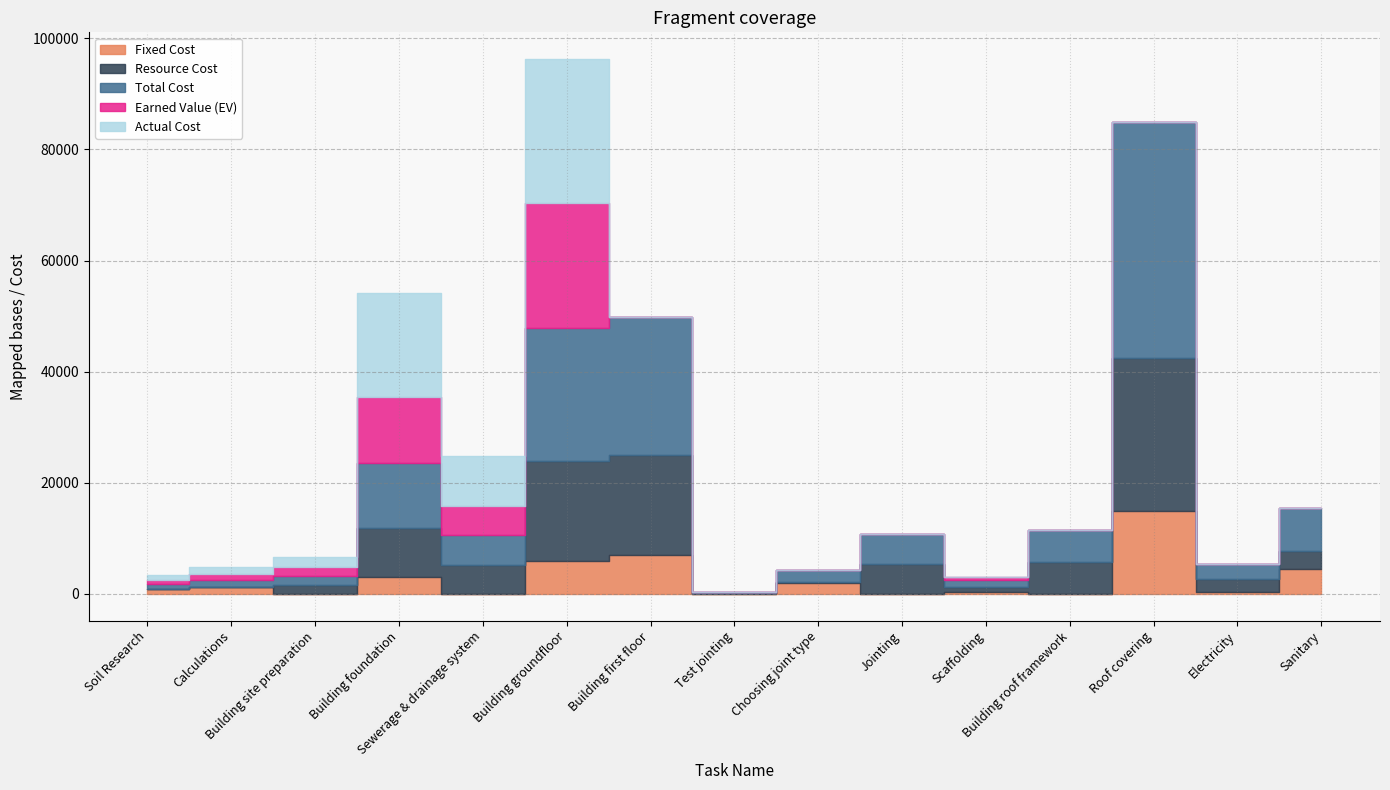

Where does the Resource Cost series first go above 3200?

Building foundation